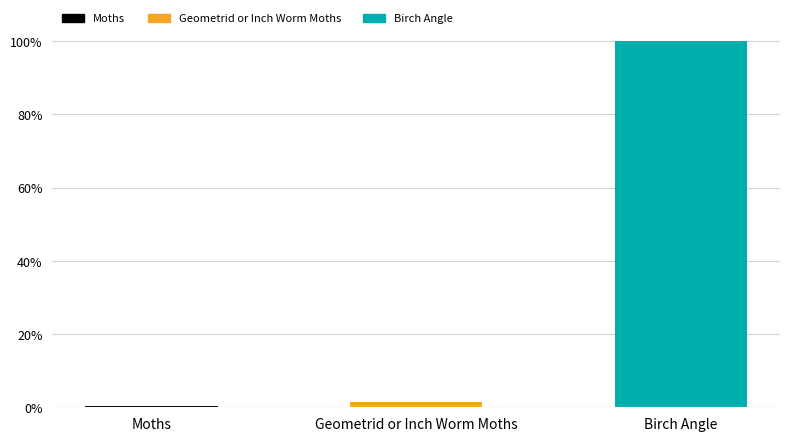

What is the sum of the values at Birch Angle and Moths?

100.5